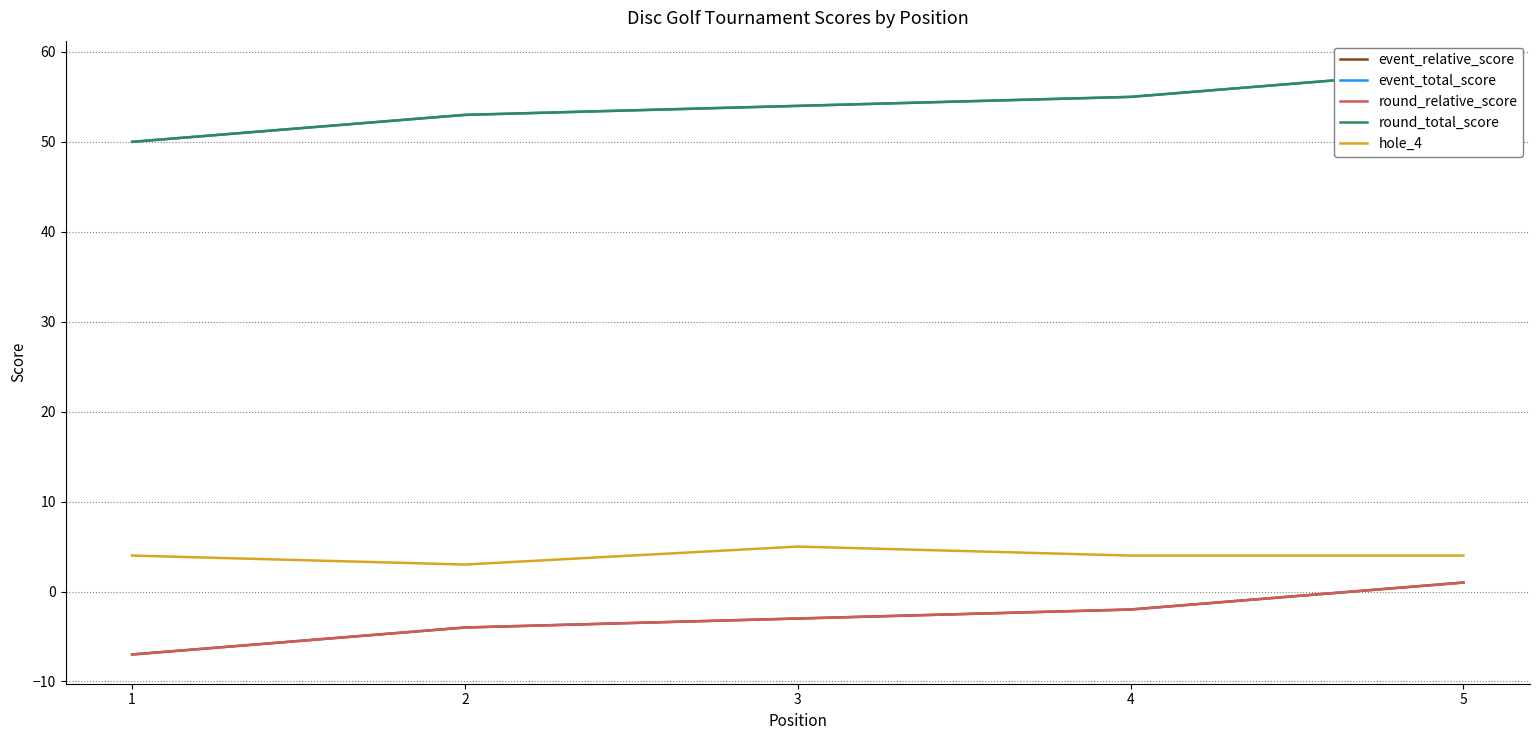

What is the difference between the round_relative_score values at 5 and 2?

5